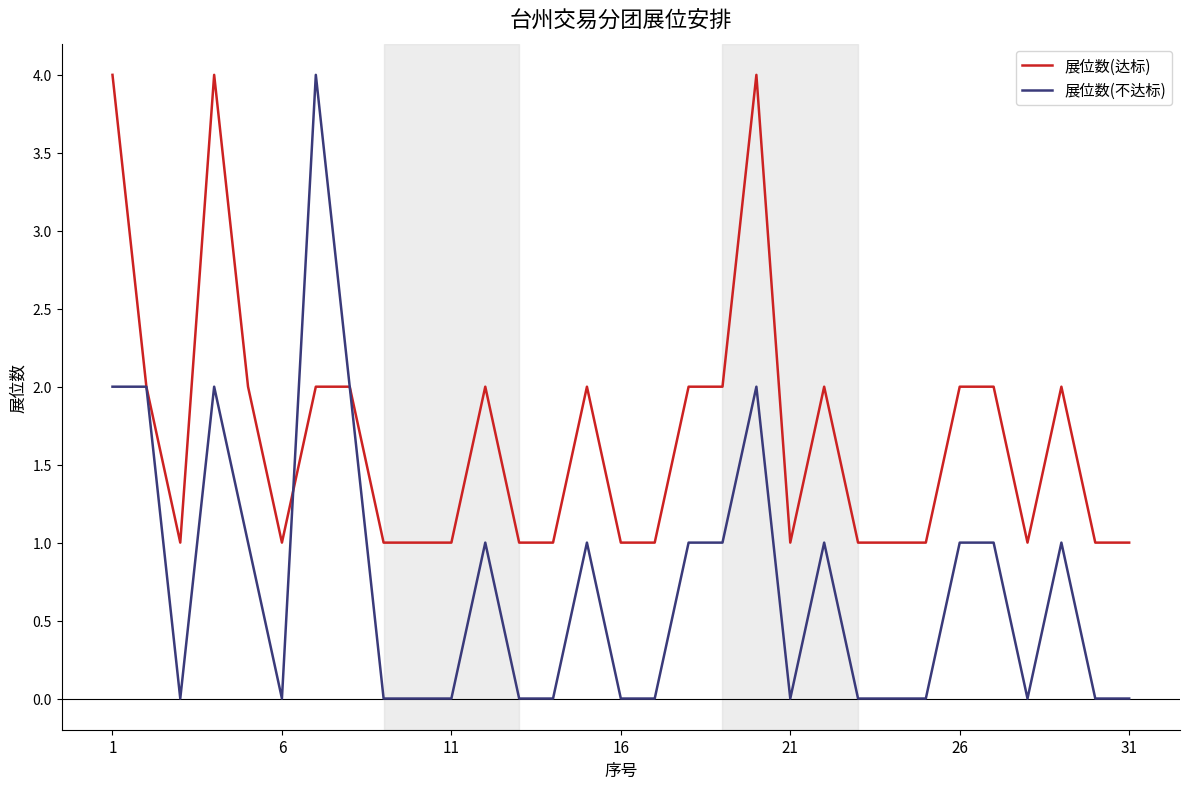

What is the maximum value for 展位数(达标)?

4